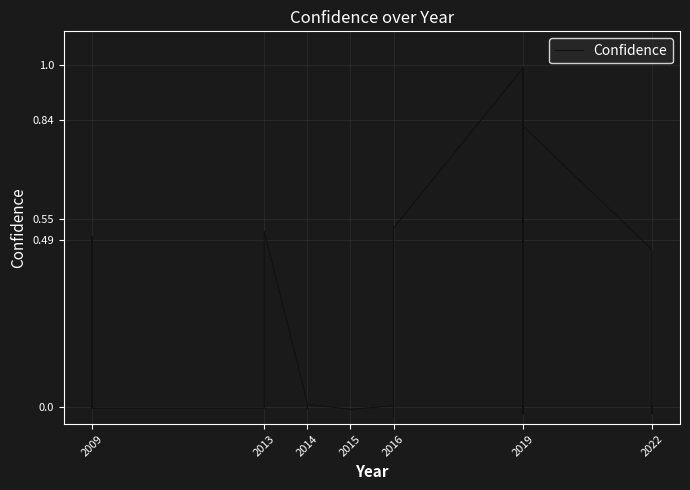

What is the difference between the maximum and minimum values?

1.0